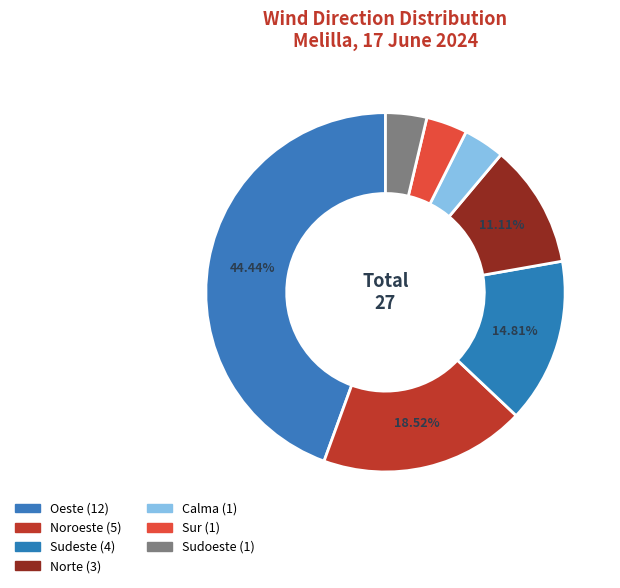

To the nearest percent, what portion does Sur represent?

4%